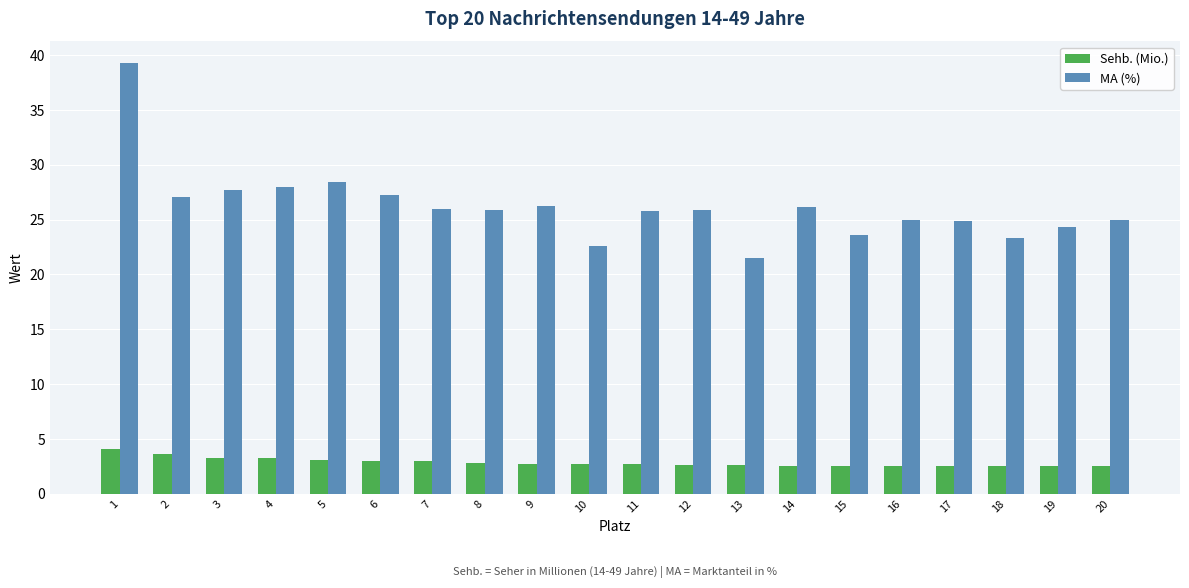

What is the difference between the maximum and second lowest values in the MA (%) series?

16.7